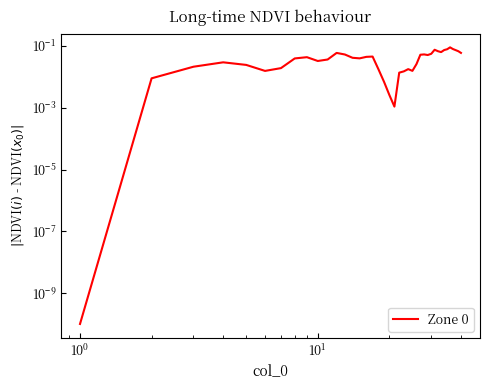

What is the sum of all values?

1.6